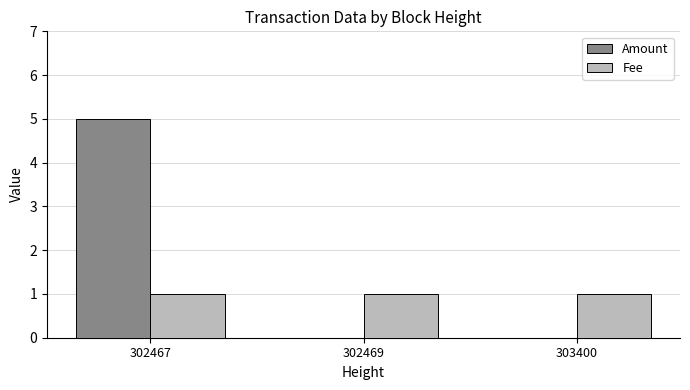

Reading left to right, list all the values displayed in this chart.

Amount: 5	0	0
Fee: 1	1	1